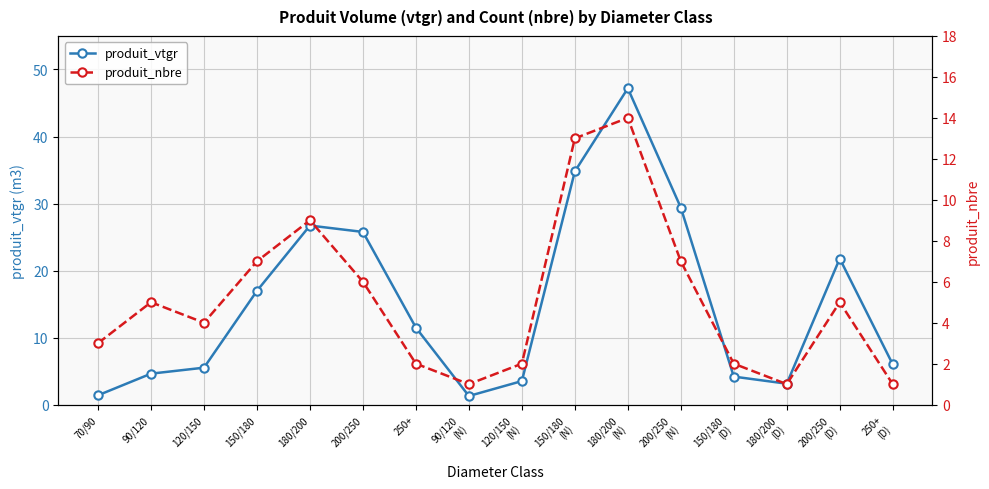

True or false: produit_nbre has more than 1 interior local peaks.

True